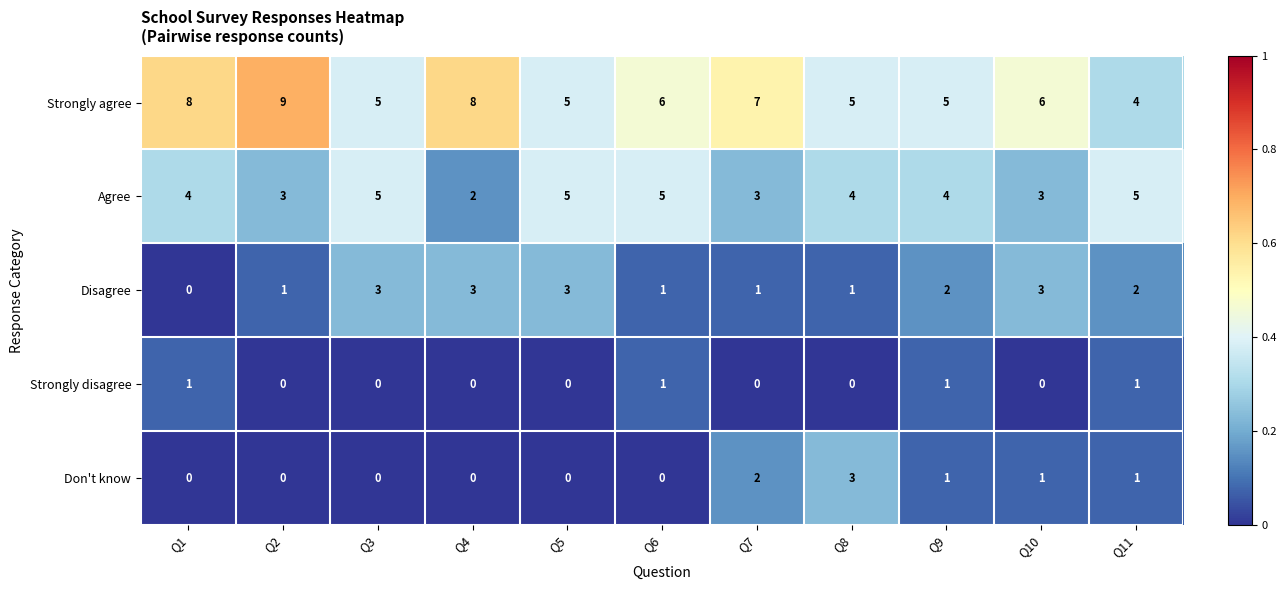

Count the Don't know values in the range 0 to 1.

9